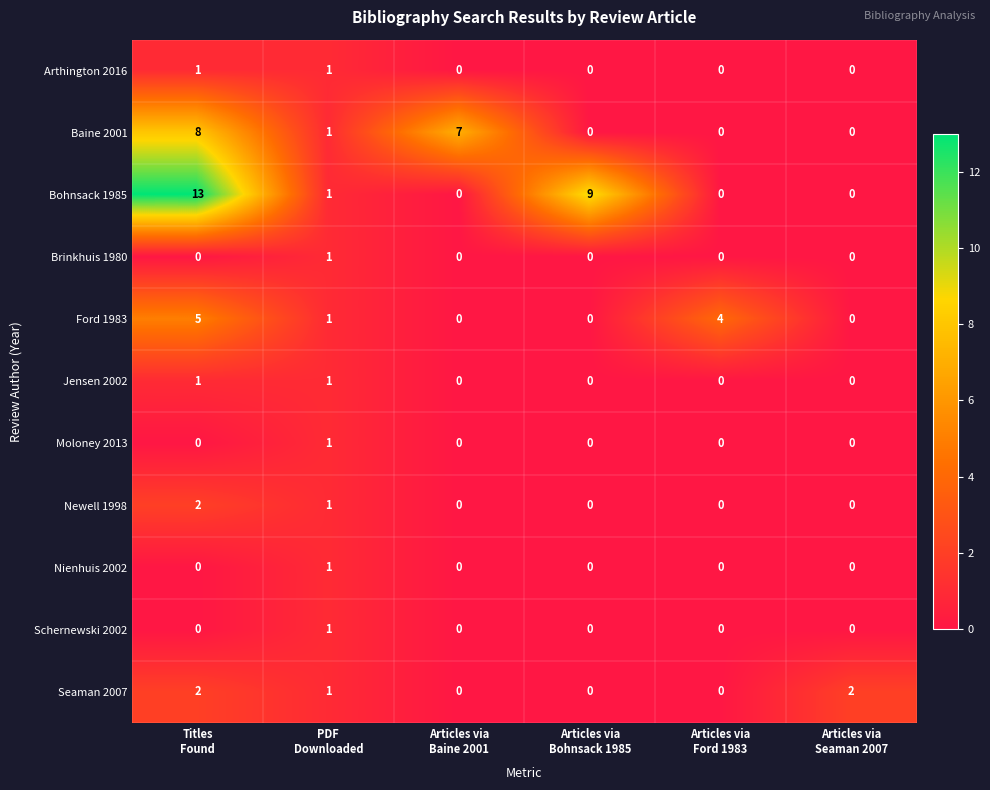

How many categories are shown in the chart?

6